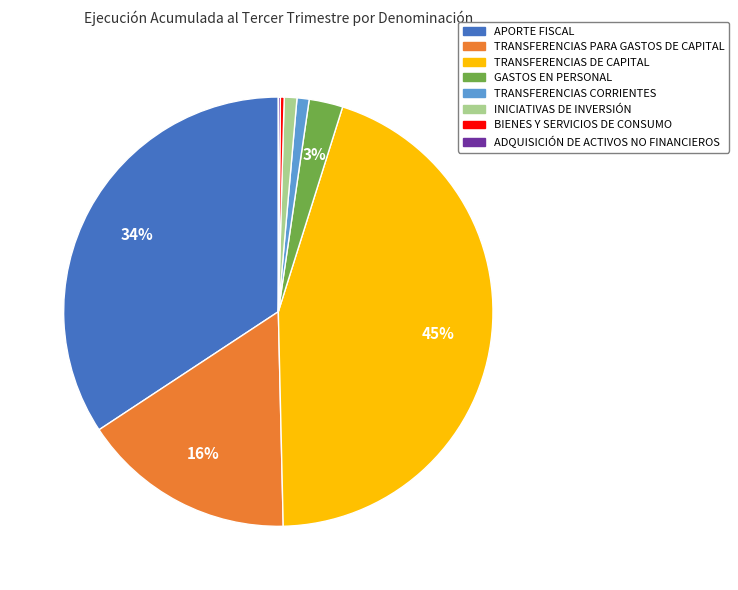

To the nearest percent, what percentage of the pie is INICIATIVAS DE INVERSIÓN?

1%